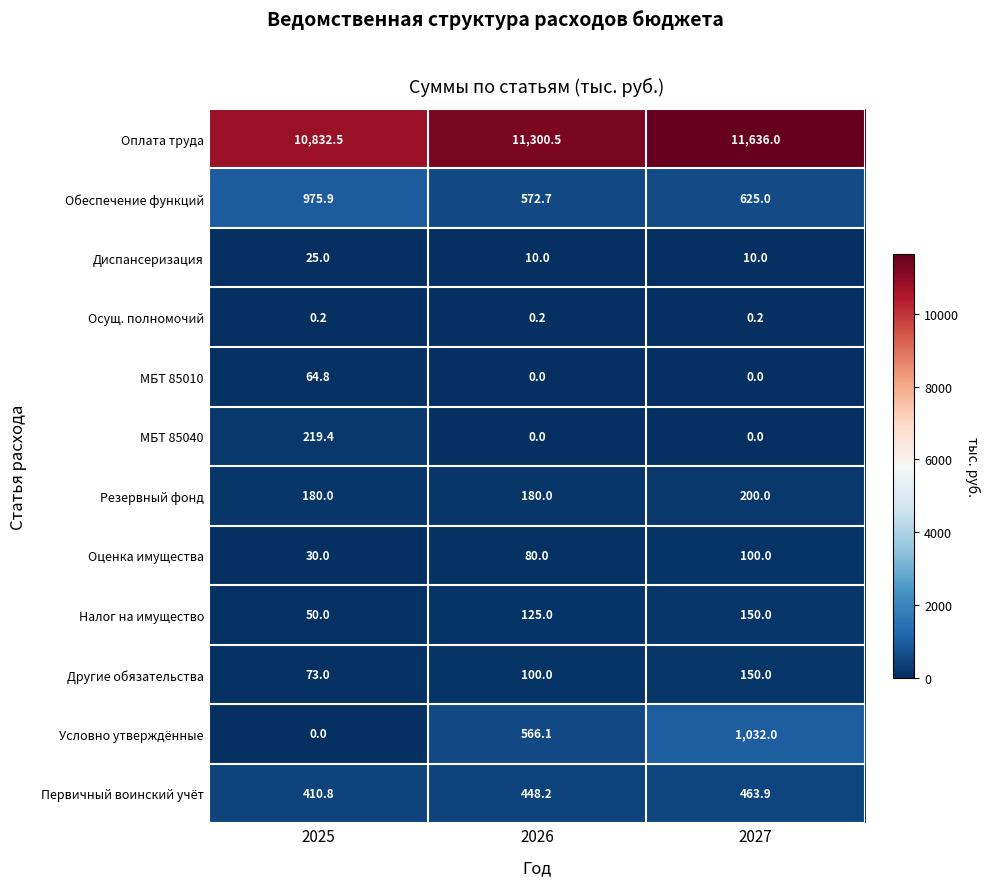

True or false: Оплата труда has a value of 18594.9 at 2027.

False